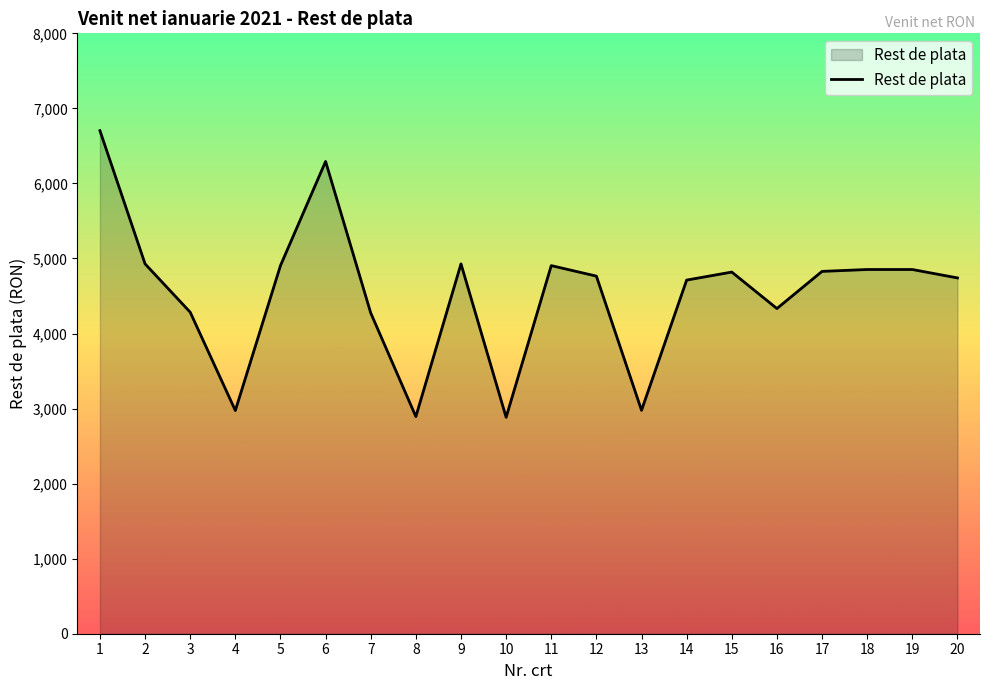

Is it true that the value at 10 is 5183?

False